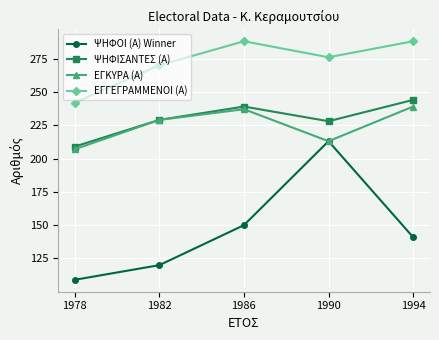

At which label is ΨΗΦΙΣΑΝΤΕΣ (Α) closest to 226?

1990